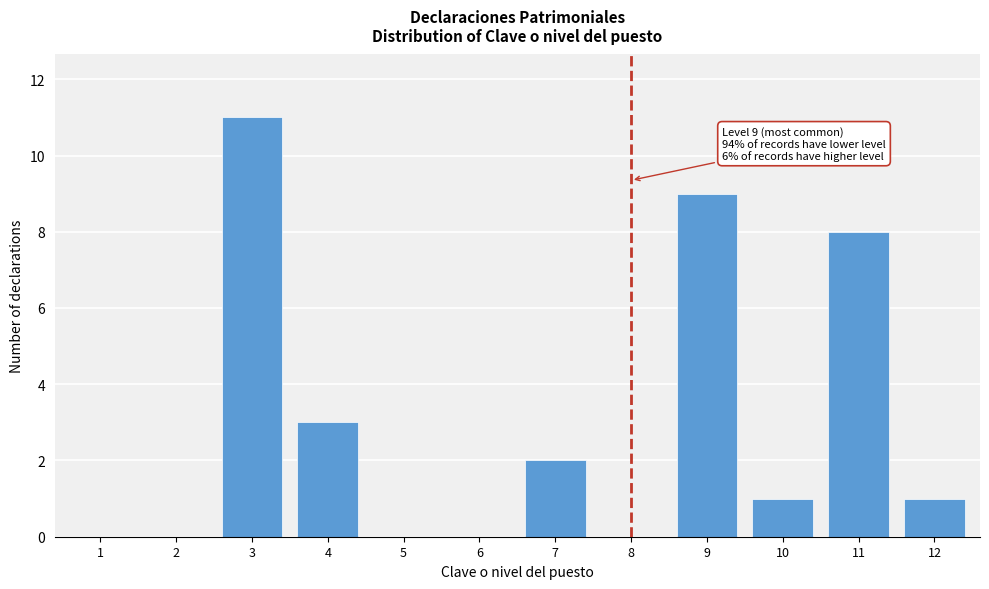

Reading right to left, transcribe all the data shown in this chart.

12=1	11=8	10=1	9=9	8=0	7=2	6=0	5=0	4=3	3=11	2=0	1=0